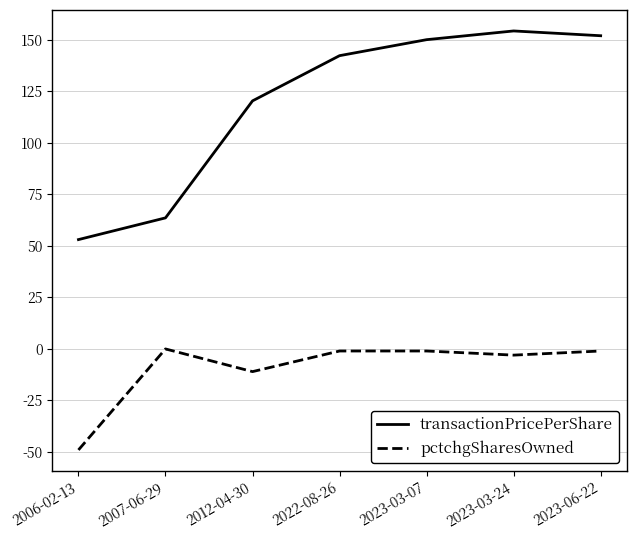

Which series has the largest range (max minus min)?

transactionPricePerShare